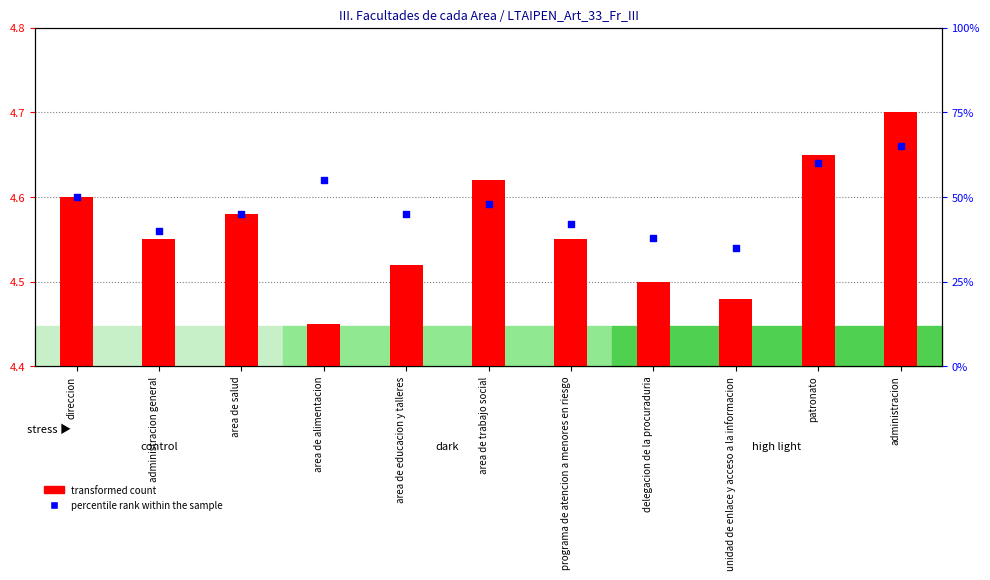

Which series has the widest spread of Y values?

transformed count